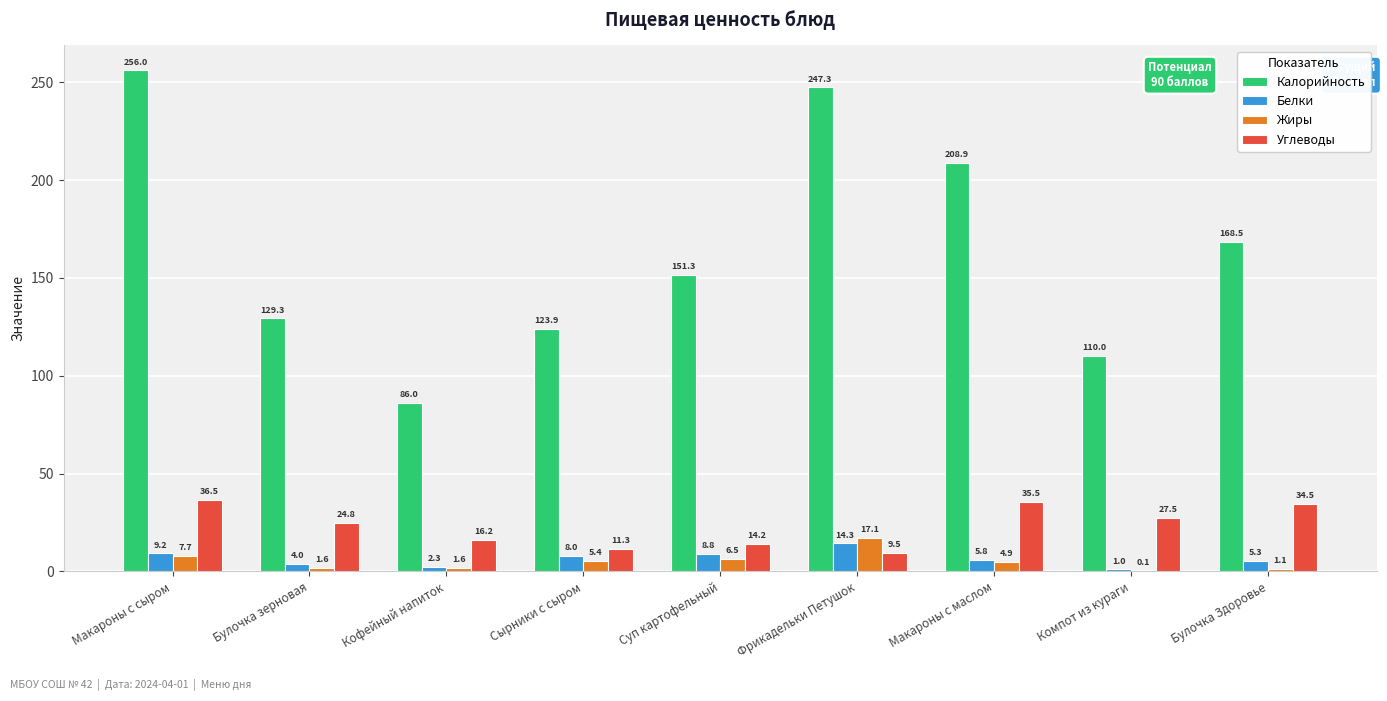

What is the spread (max minus min) of values at Булочка зерновая?

127.7